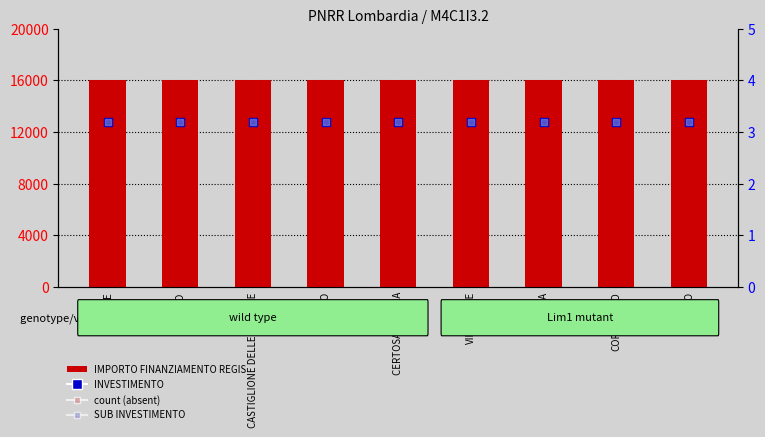

Is the value of SUB INVESTIMENTO at CERTOSA DI PAVIA greater than the value of INVESTIMENTO at CERTOSA DI PAVIA?

No